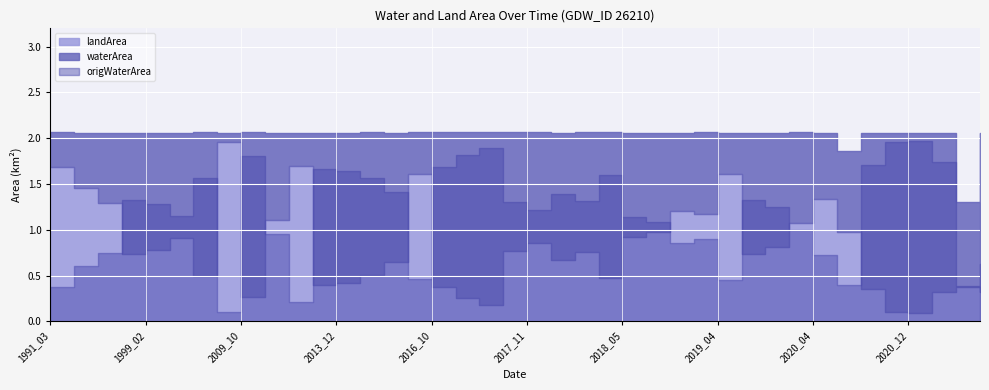

Reading left to right, extract all data points from this chart.

waterArea: 0.4	0.6	0.8	1.3	1.3	1.1	1.6	0.1	1.8	0.9	0.4	1.7	1.6	1.6	1.4	0.5	1.7	1.8	1.9	1.3	1.2	1.4	1.3	1.6	1.1	1.1	0.8	0.9	0.5	1.3	1.2	1.0	0.7	0.9	1.7	2.0	2.0	1.7	0.9	1.7
landArea: 1.7	1.5	1.3	0.7	0.8	0.9	0.5	2.0	0.3	1.1	1.7	0.4	0.4	0.5	0.7	1.6	0.4	0.2	0.2	0.8	0.8	0.7	0.8	0.5	0.9	1.0	1.2	1.2	1.6	0.7	0.8	1.1	1.3	1.0	0.3	0.1	0.1	0.3	0.4	0.3
origWaterArea: 0.4	0.6	0.8	1.3	1.3	1.1	1.6	0.1	1.8	0.9	0.2	1.7	1.6	1.6	1.4	0.5	1.7	1.8	1.9	1.3	1.2	1.4	1.3	1.6	1.1	1.1	0.8	0.9	0.5	1.3	1.2	1.0	0.7	0.4	1.7	2.0	2.0	1.7	0.4	0.6